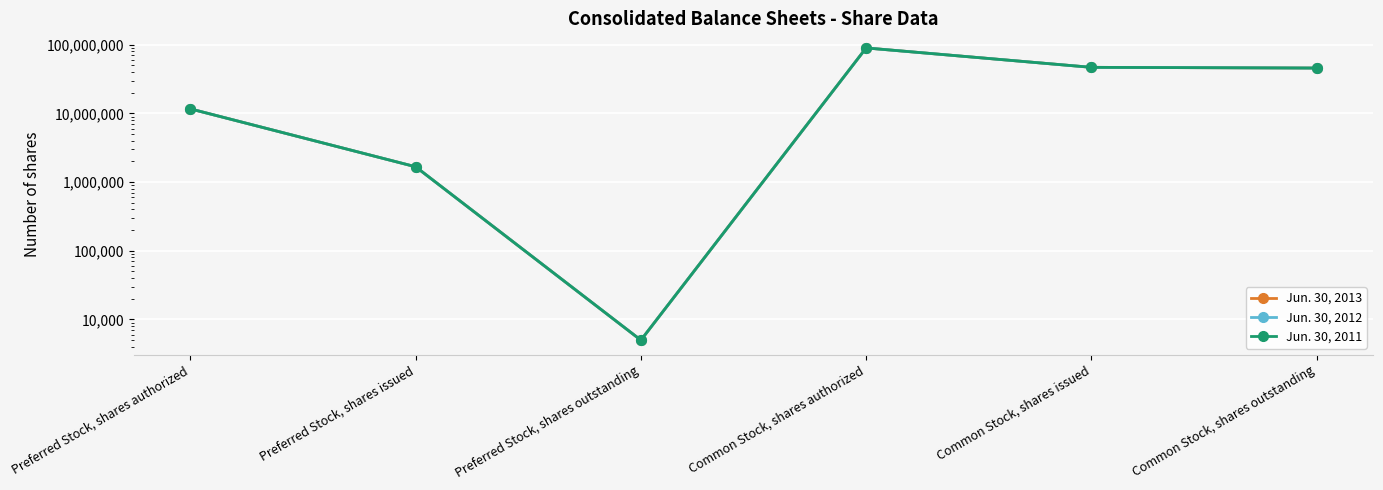

Which series changed the most between Common Stock, shares authorized and Common Stock, shares issued?

Jun. 30, 2013